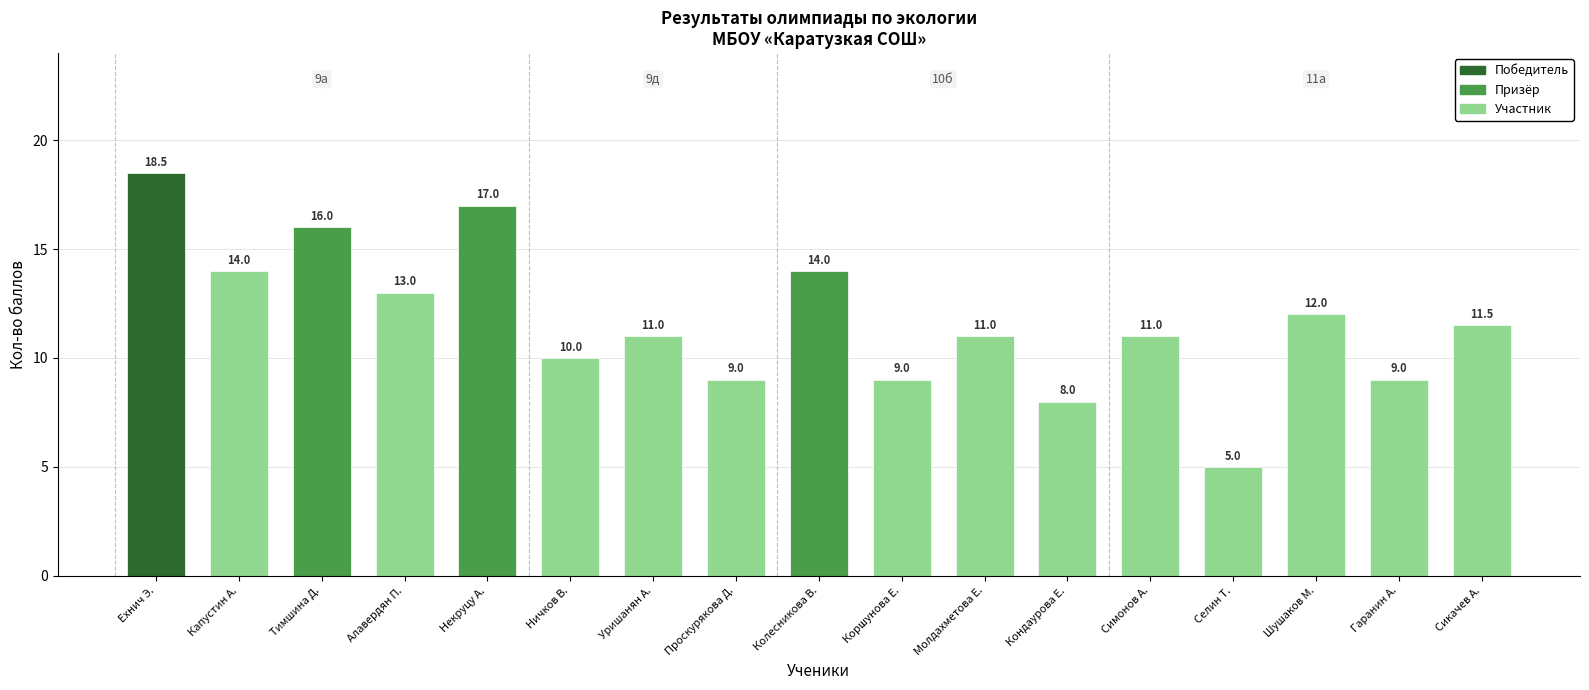

Reading left to right, transcribe all the data shown in this chart.

18.5	14.0	16.0	13.0	17.0	10.0	11.0	9.0	14.0	9.0	11.0	8.0	11.0	5.0	12.0	9.0	11.5